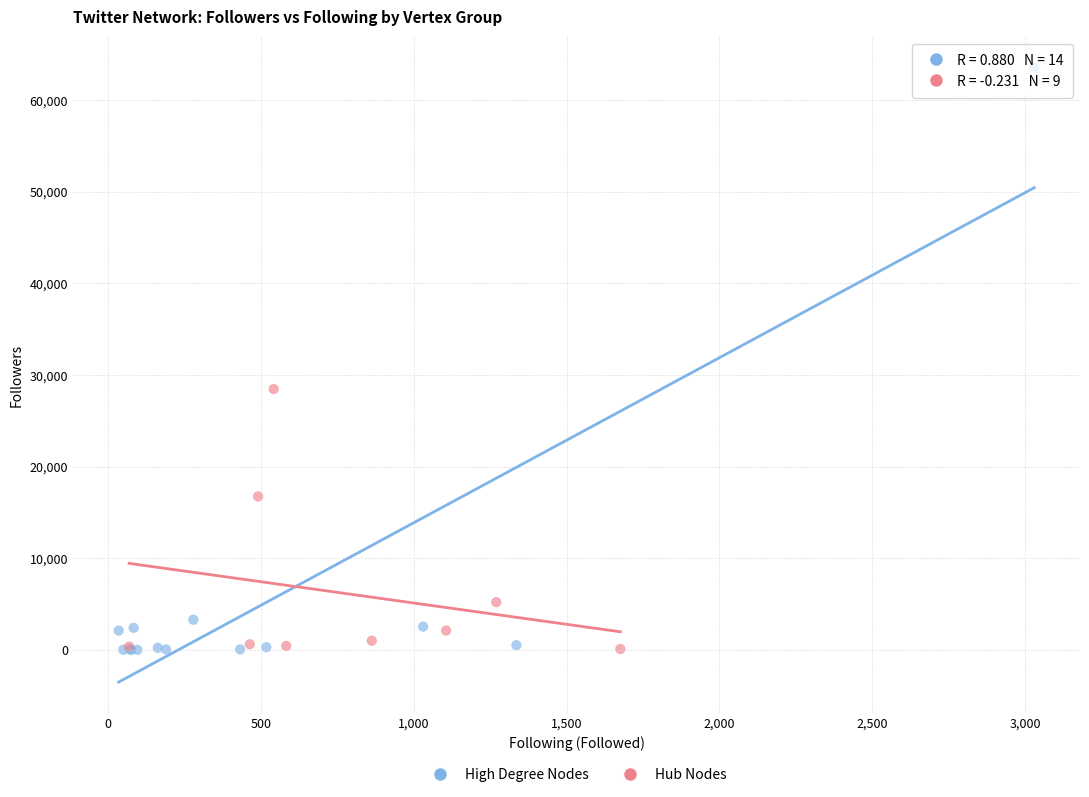

Which series contains the highest Y value?

High Degree Nodes